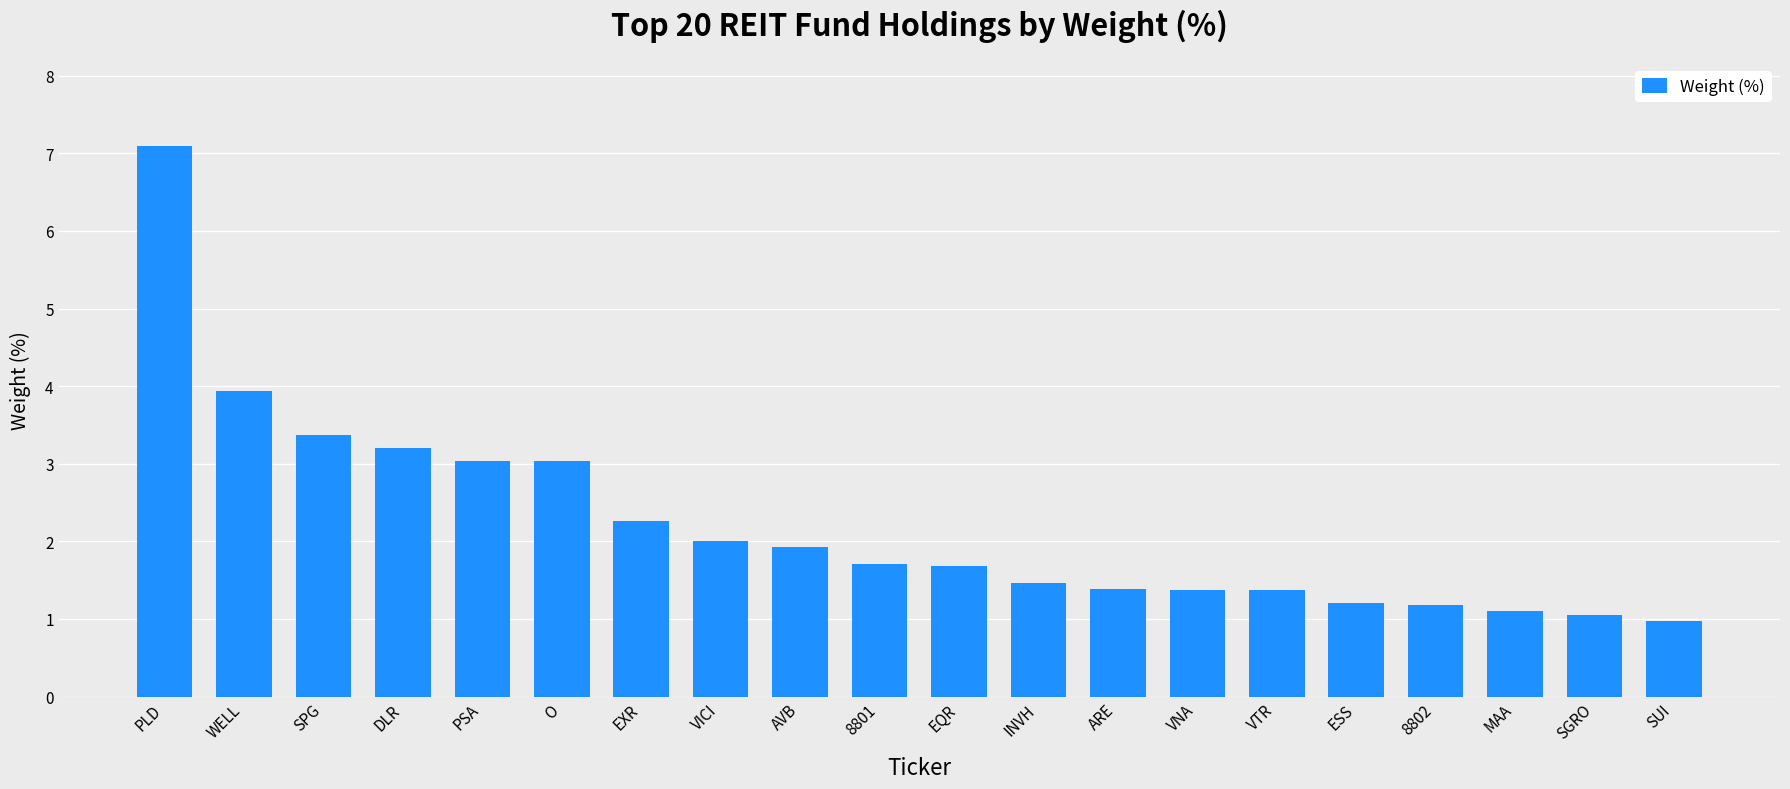

How many series are shown in this chart?

1